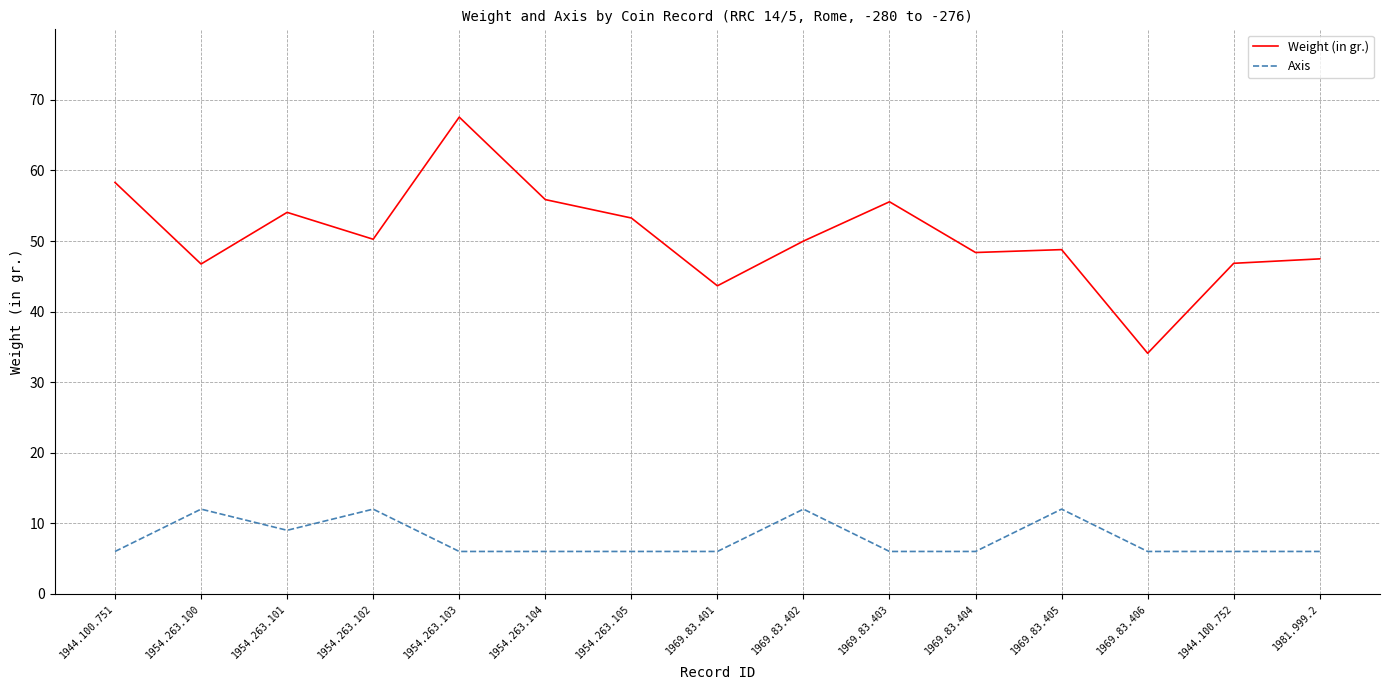

True or false: Weight (in gr.) and Axis cross at least once.

False